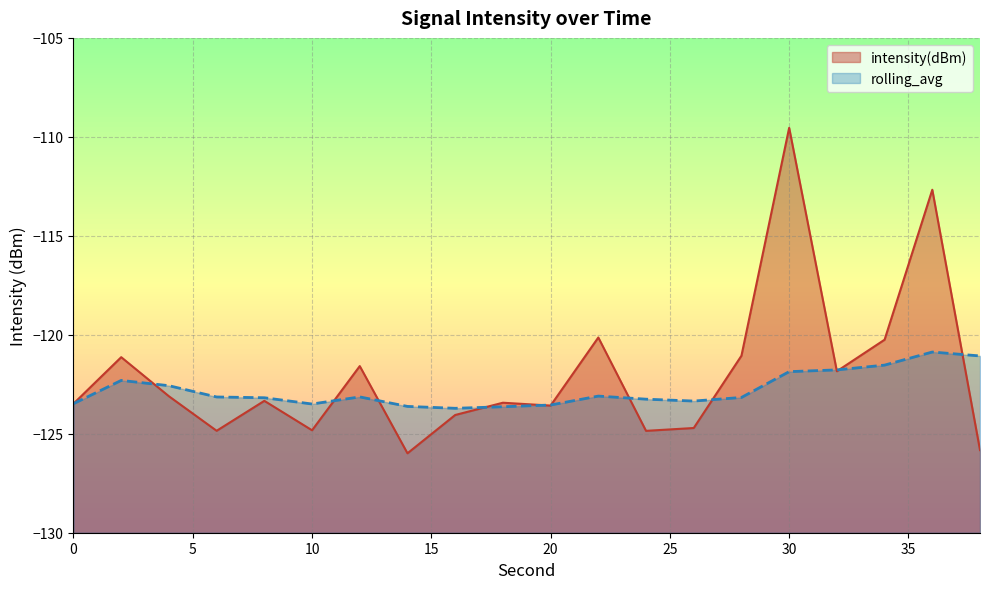

At which category does the chart reach its peak across all series?

30